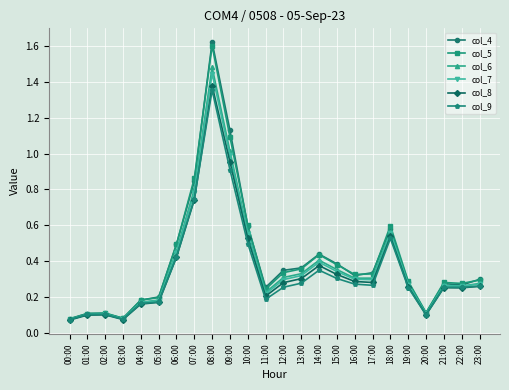

At which label does col_7 reach its peak?

08:00